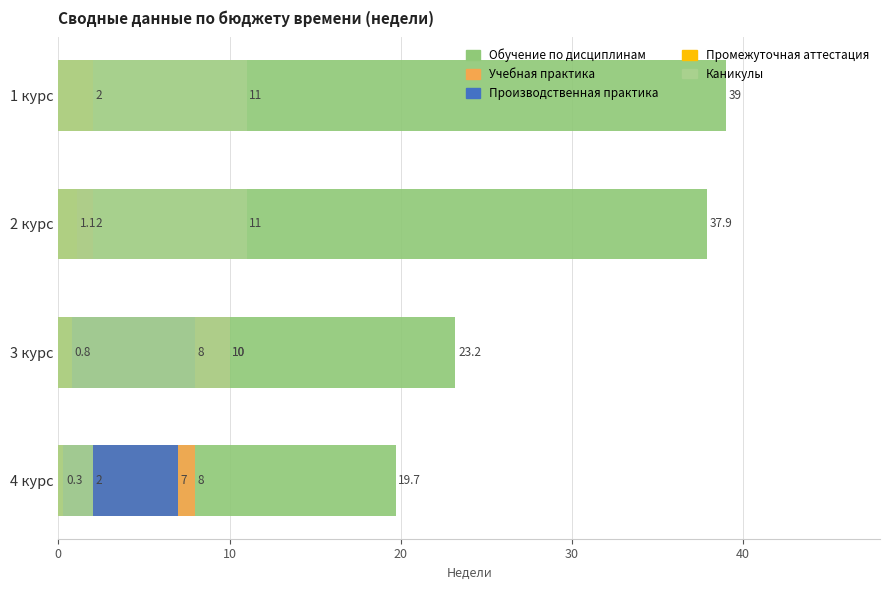

Count the Производственная практика values in the range 0 to 8.

4